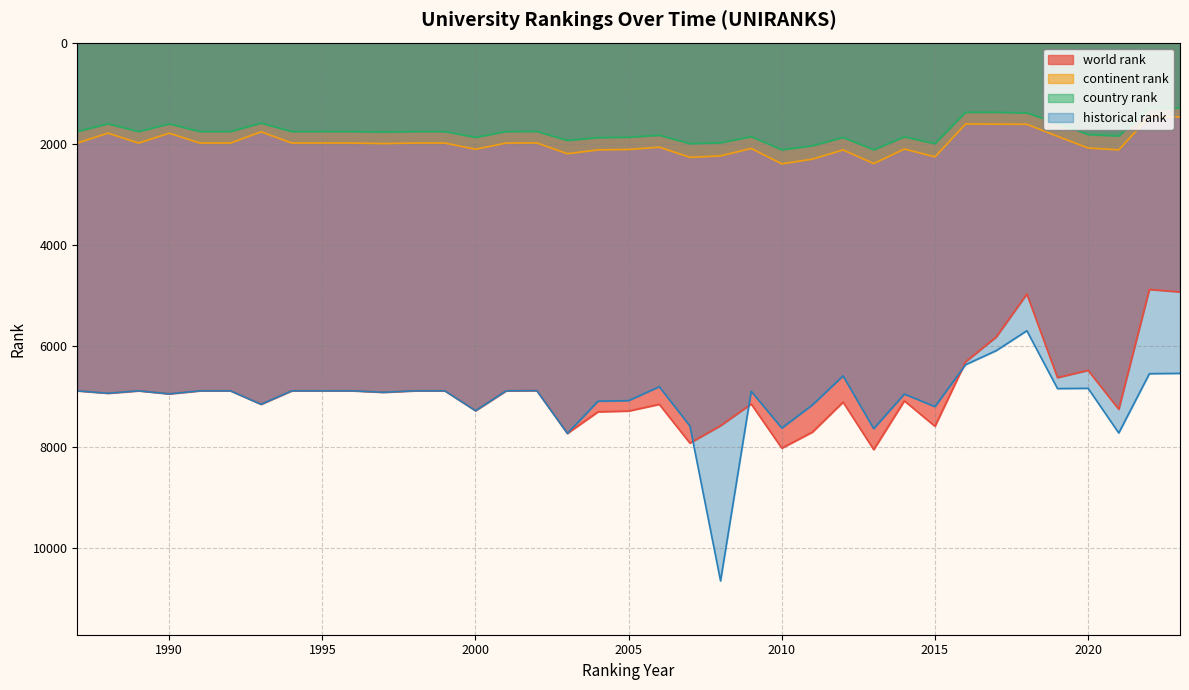

What are all the series names shown in the legend?

world rank, continent rank, country rank, historical rank